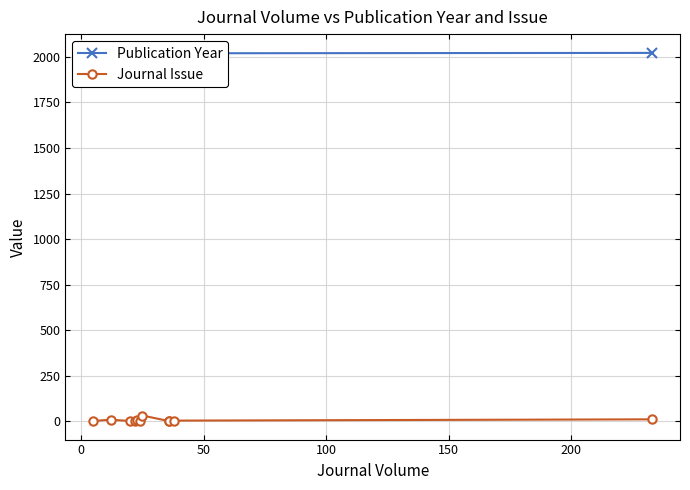

What are all the series names shown in the legend?

Publication Year, Journal Issue